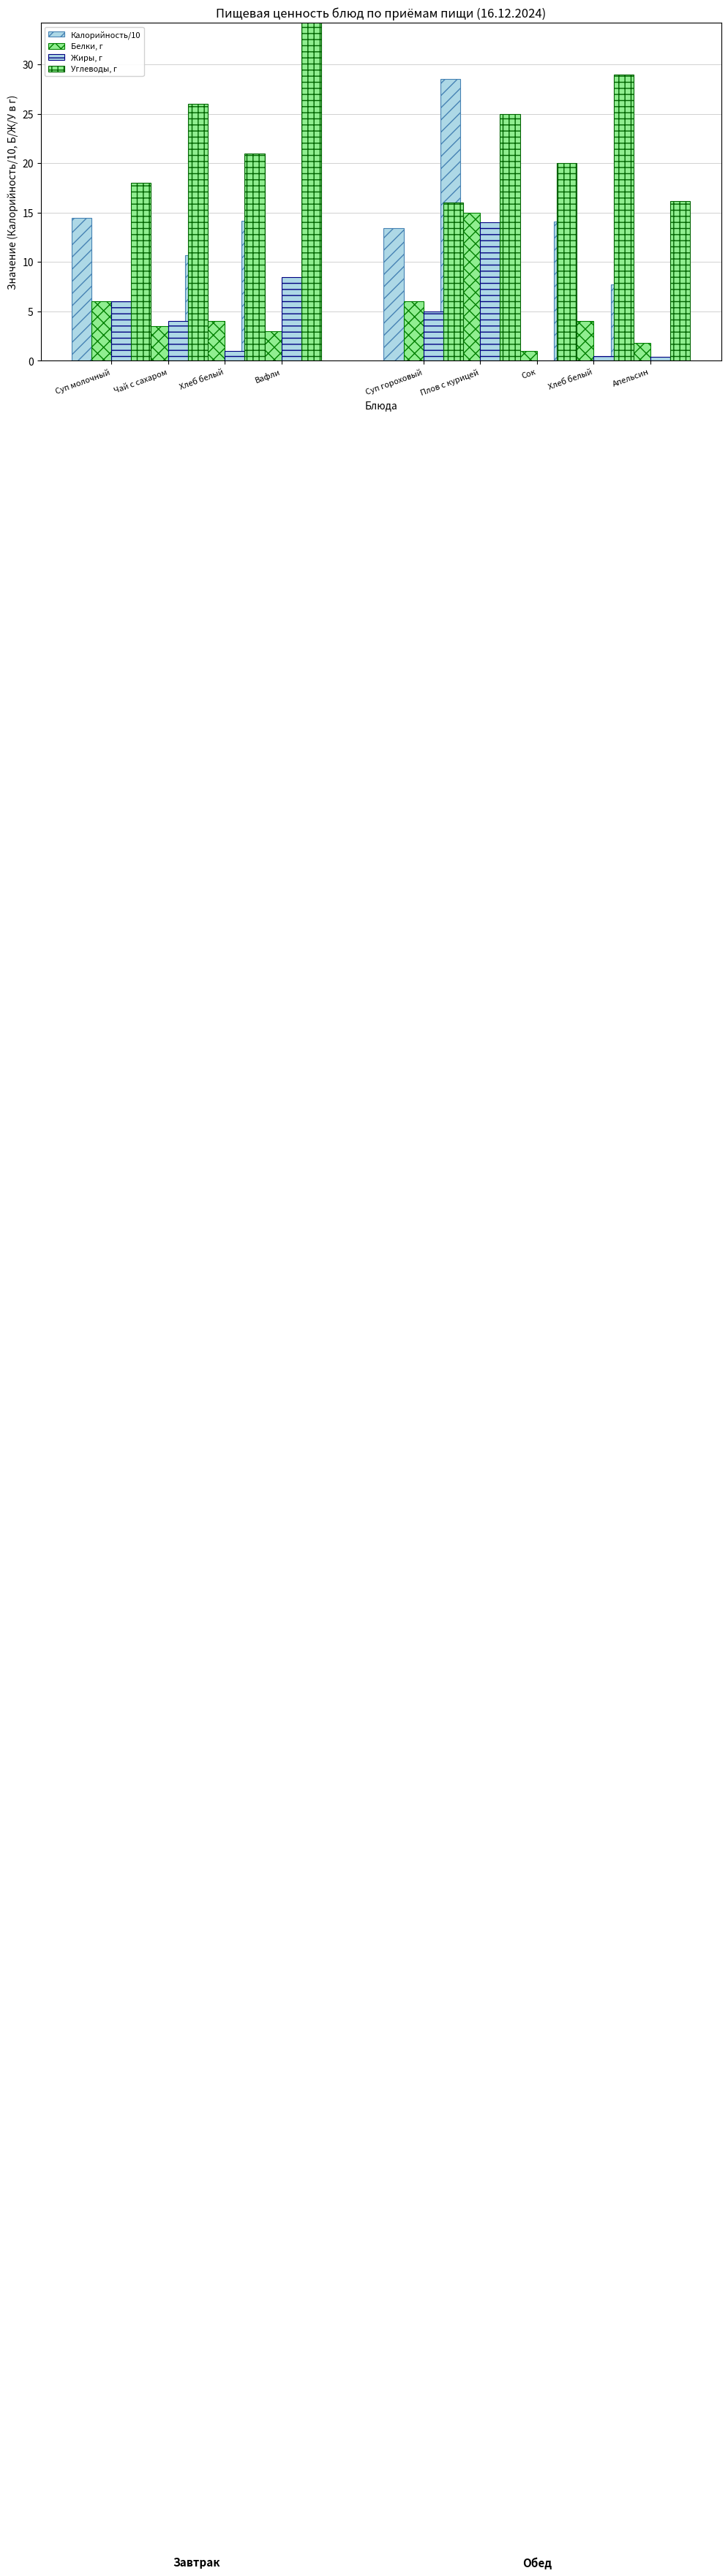

At Суп молочный, list the series in order from smallest to largest.

Белки, г, Жиры, г, Калорийность/10, Углеводы, г